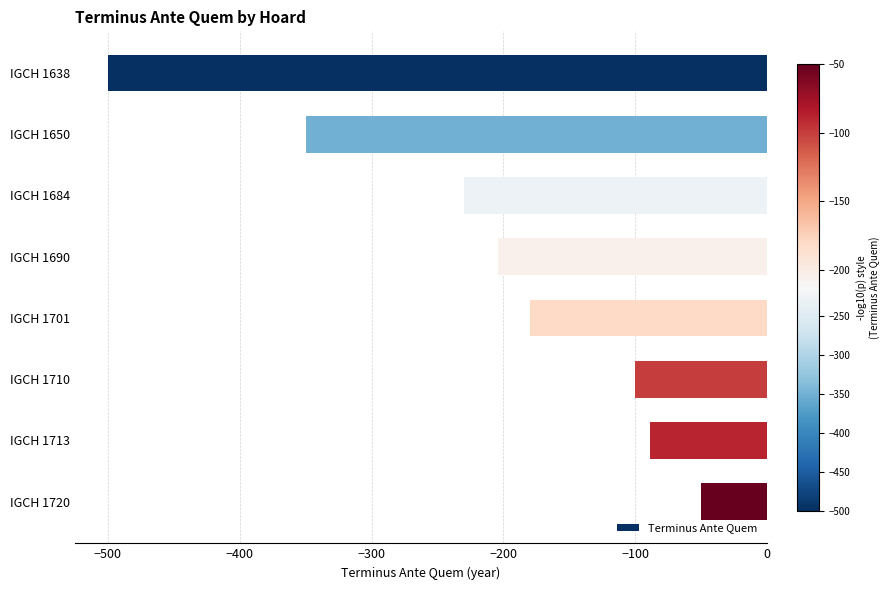

The chart shows a value of -279 at IGCH 1690. True or false?

False